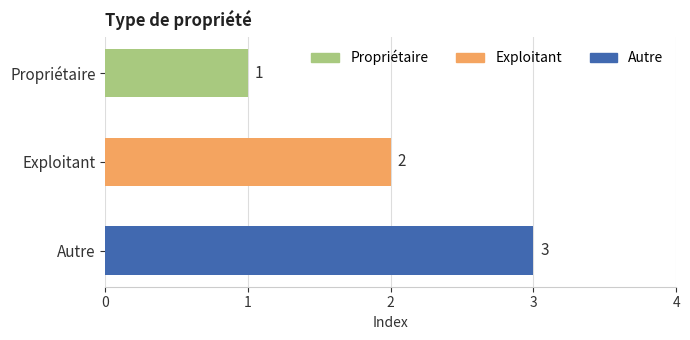

What is the approximate value at Autre?

3